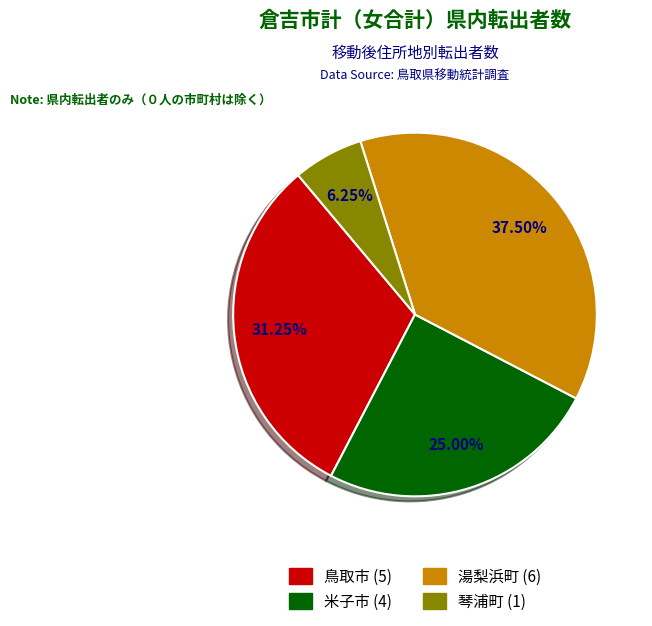

Do 湯梨浜町 and 鳥取市 together represent more than half of the pie?

Yes